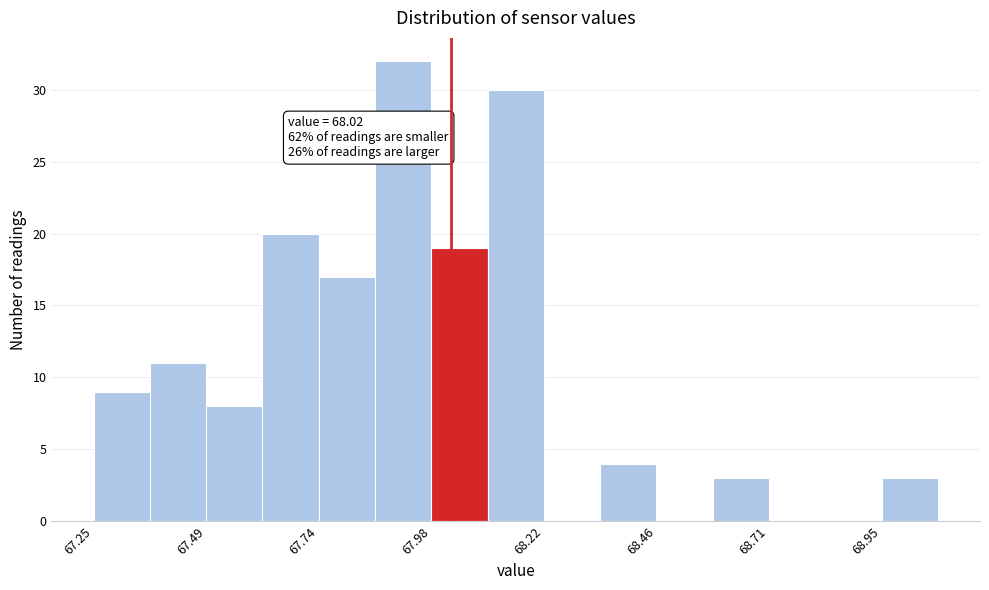

Read against the x-axis, roughly where is the centre of the tallest bar?

67.90